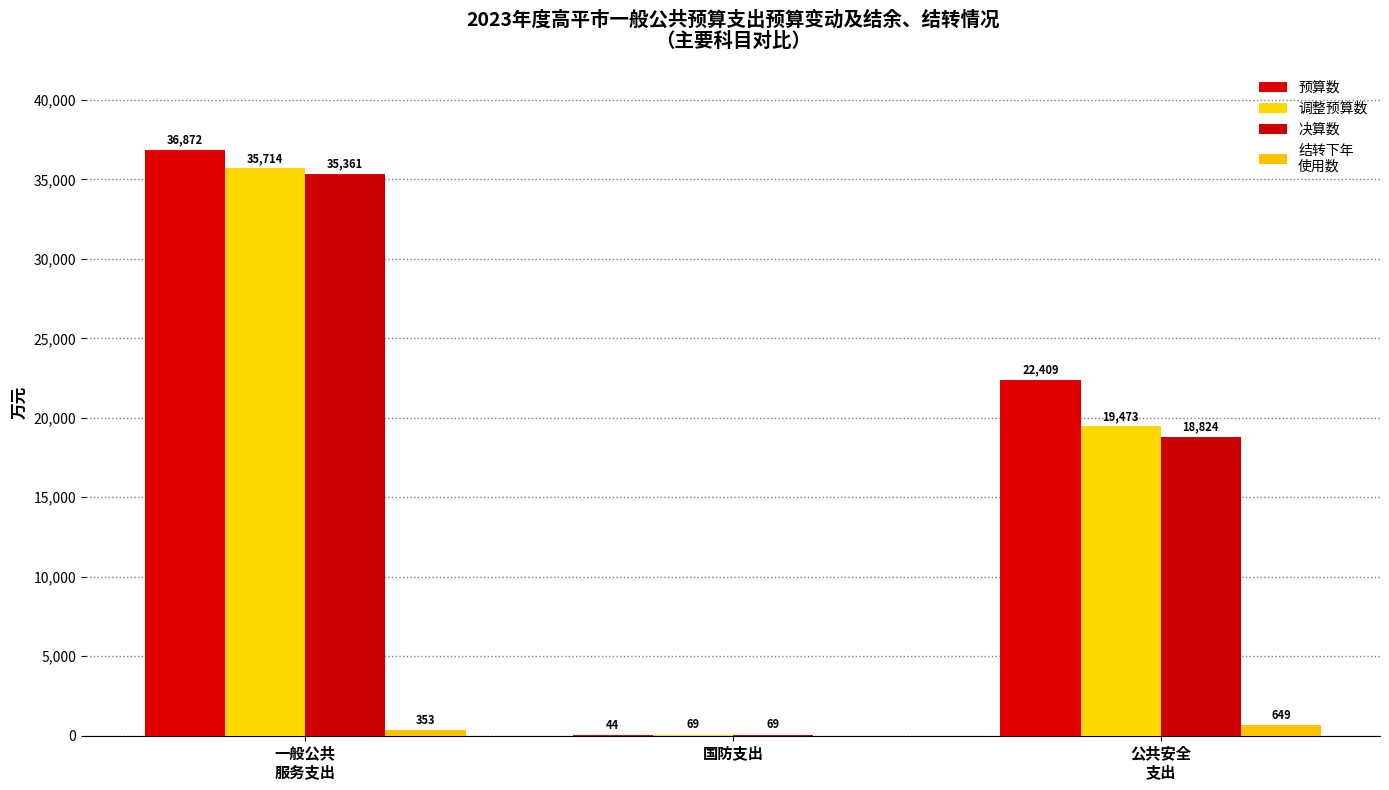

Reading left to right, transcribe all the data shown in this chart.

预算数: 一般公共
服务支出=36872	国防支出=44	公共安全
支出=22409
调整预算数: 一般公共
服务支出=35714	国防支出=69	公共安全
支出=19473
决算数: 一般公共
服务支出=35361	国防支出=69	公共安全
支出=18824
结转下年
使用数: 一般公共
服务支出=353	国防支出=0	公共安全
支出=649